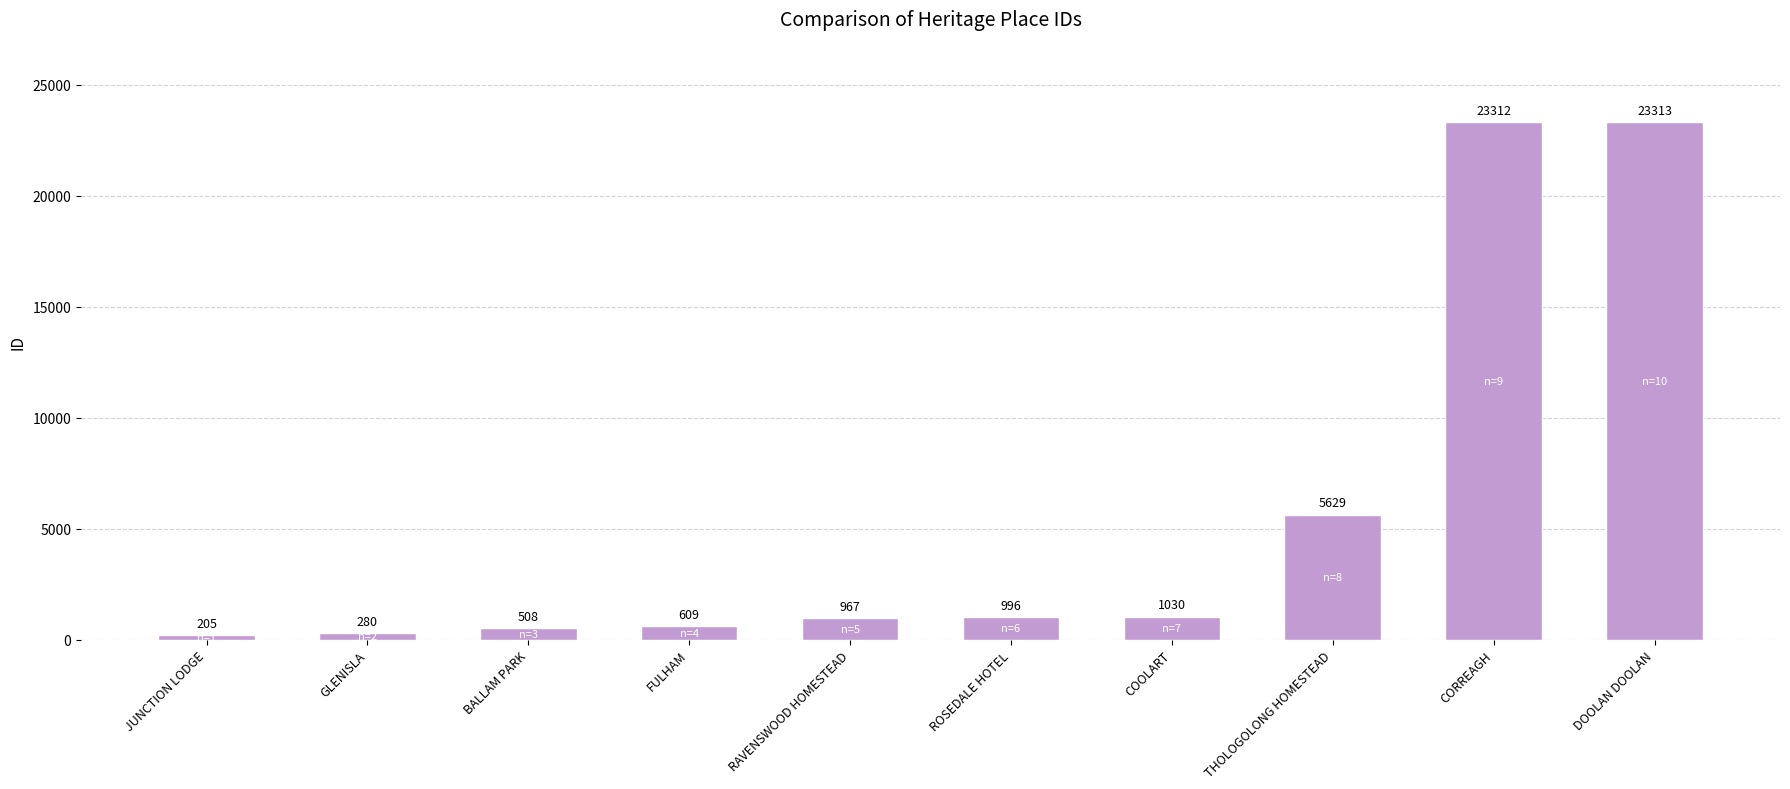

List the labels in order of value, largest first.

DOOLAN DOOLAN, CORREAGH, THOLOGOLONG HOMESTEAD, COOLART, ROSEDALE HOTEL, RAVENSWOOD HOMESTEAD, FULHAM, BALLAM PARK, GLENISLA, JUNCTION LODGE